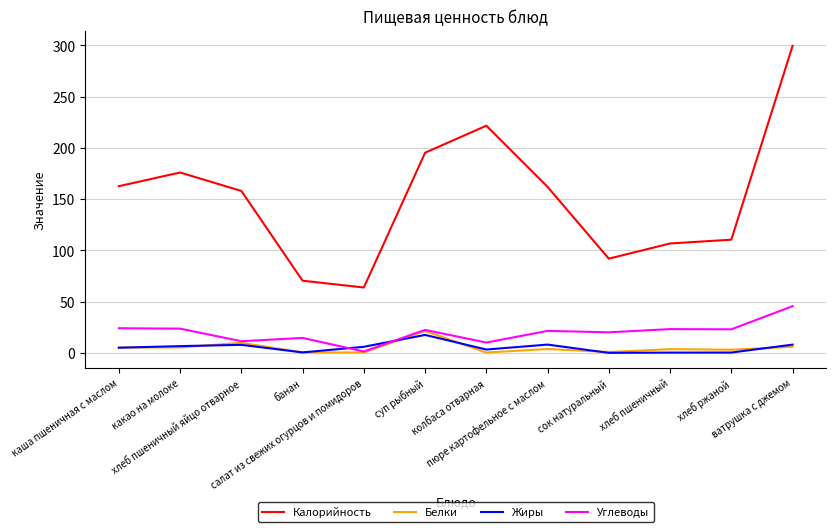

What position from the left is пюре картофельное с маслом?

8